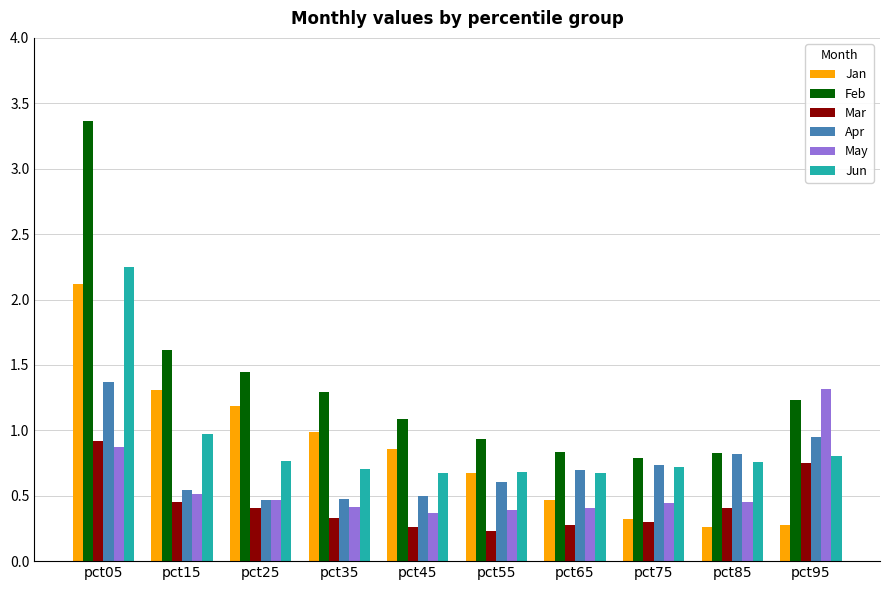

Where does the Feb series first go above 1?

pct05